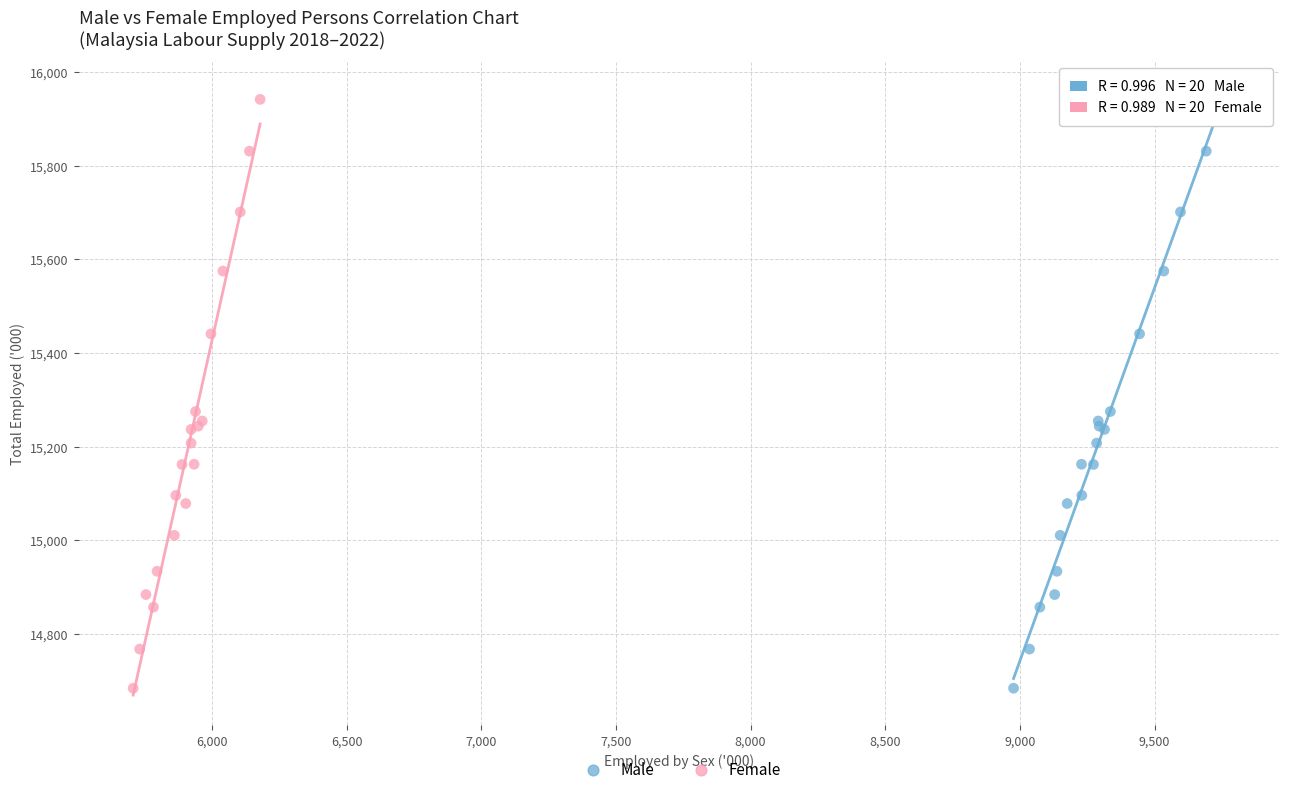

What are all the series names shown in the legend?

Male, Female